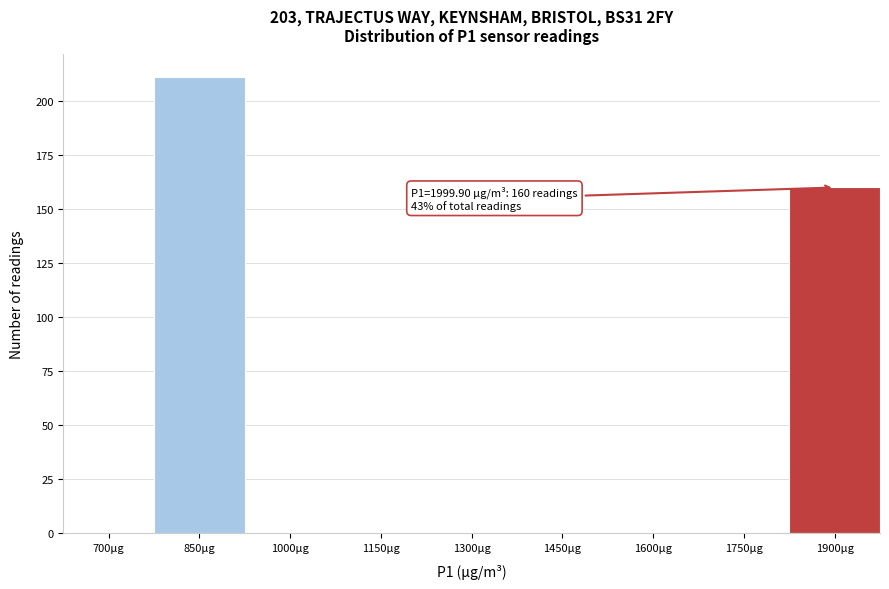

Reading left to right, list all the values displayed in this chart.

700µg=0	850µg=211	1000µg=0	1150µg=0	1300µg=0	1450µg=0	1600µg=0	1750µg=0	1900µg=160